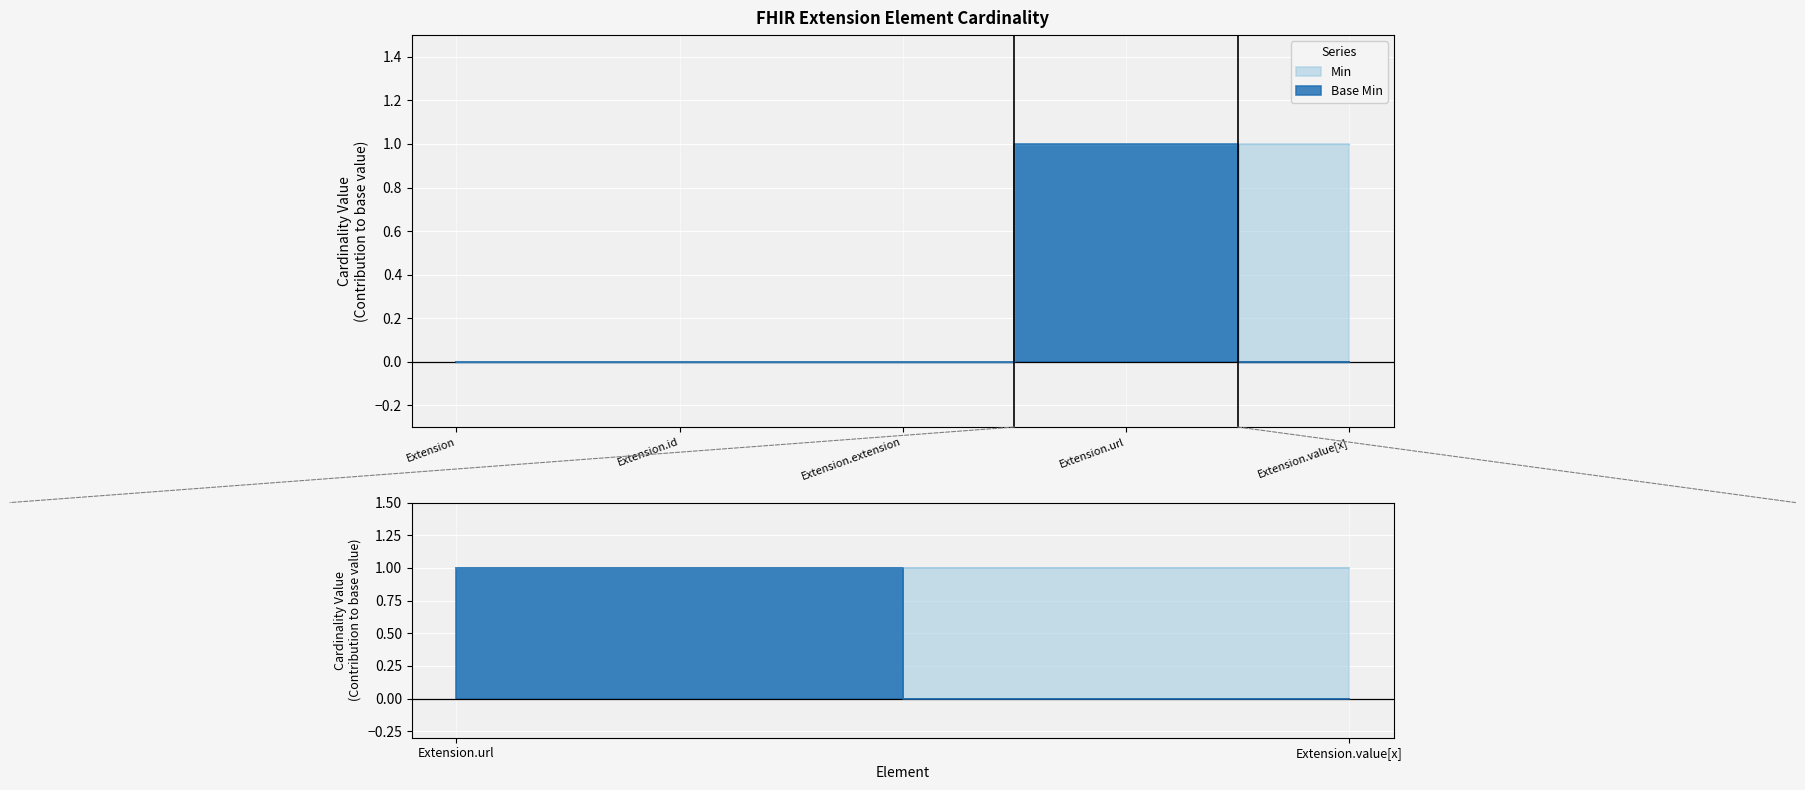

How many interior local peaks does the Base Min series have?

1